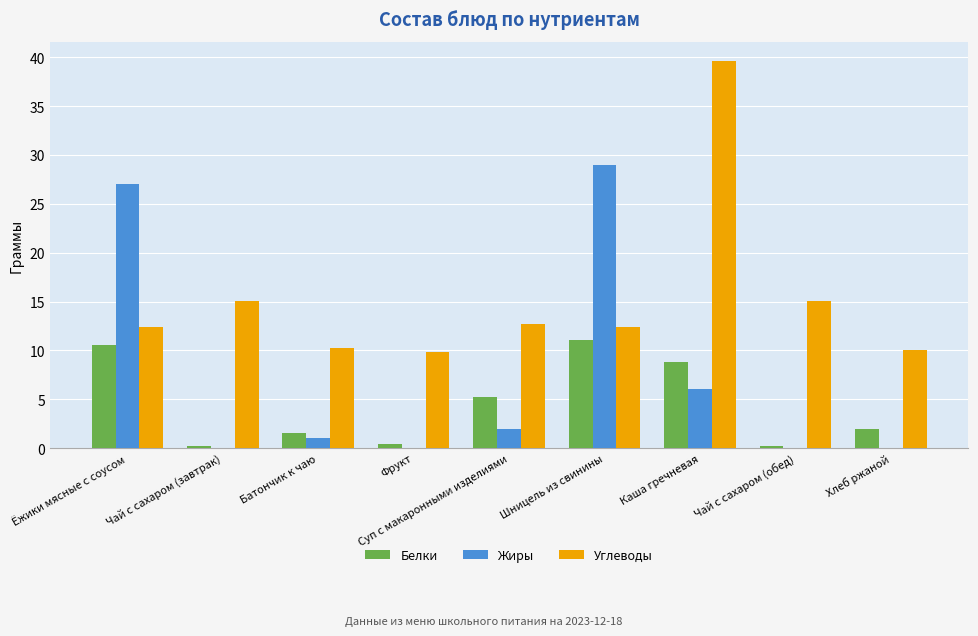

How many series are shown in this chart?

3